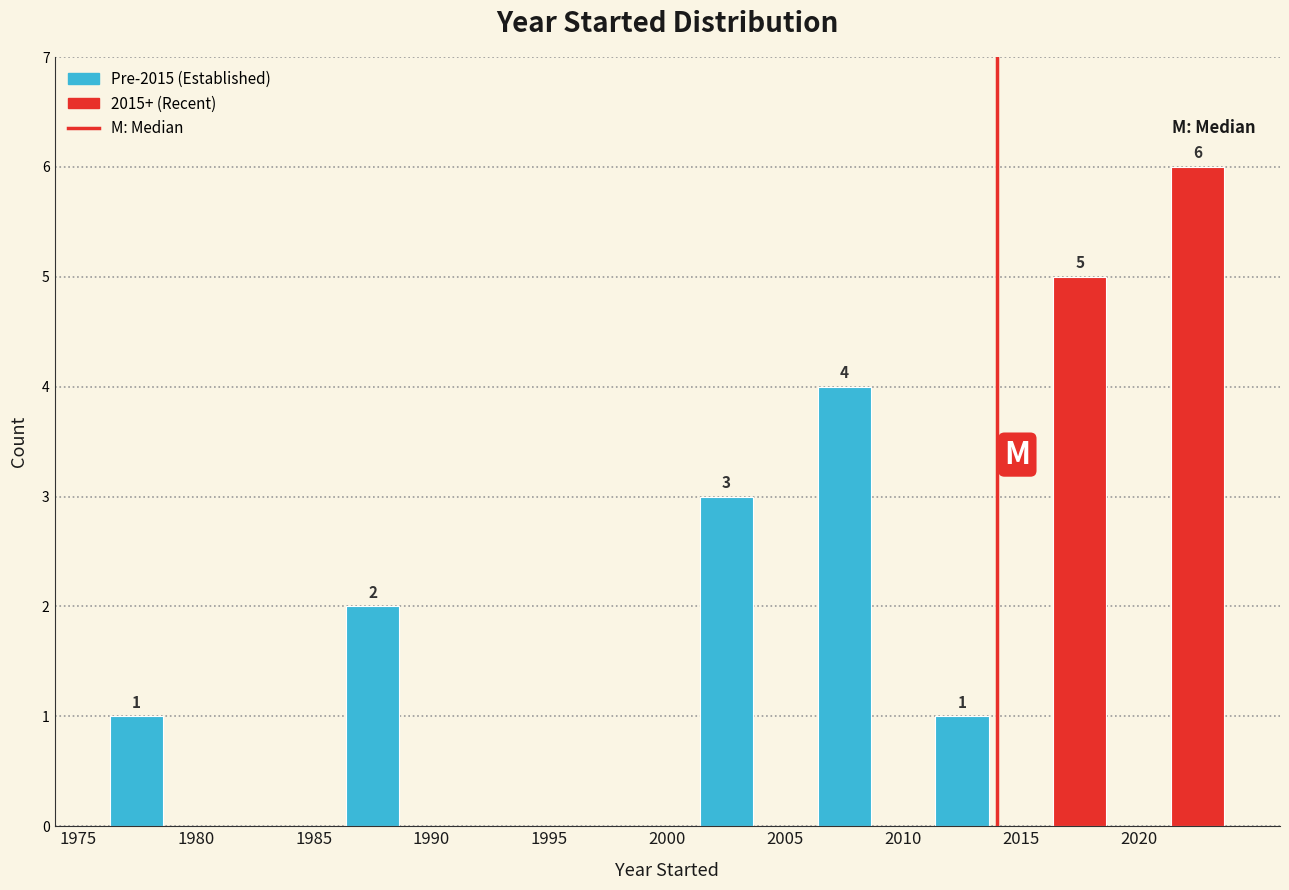

Which range on the x-axis has the tallest bar?

2020 to 2025